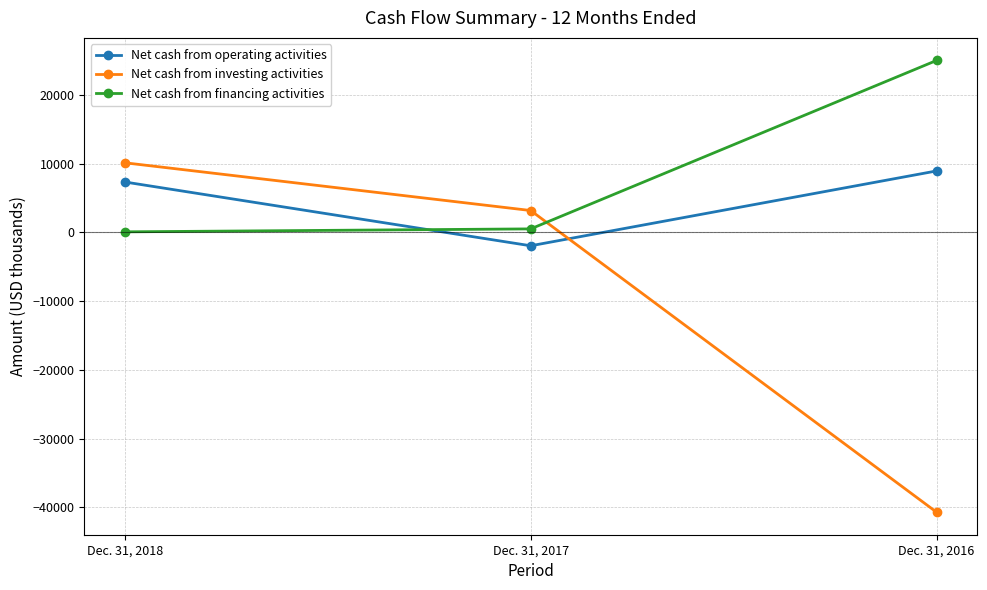

Rank the series at Dec. 31, 2017 from lowest to highest value.

Net cash from operating activities, Net cash from financing activities, Net cash from investing activities